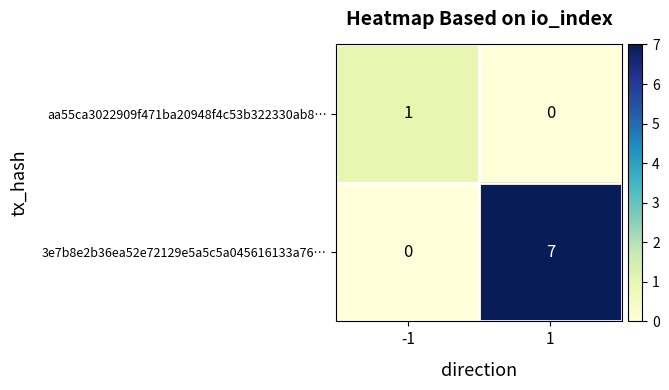

Which series has the widest spread of values?

3e7b8e2b36ea52e72129e5a5c5a045616133a76…